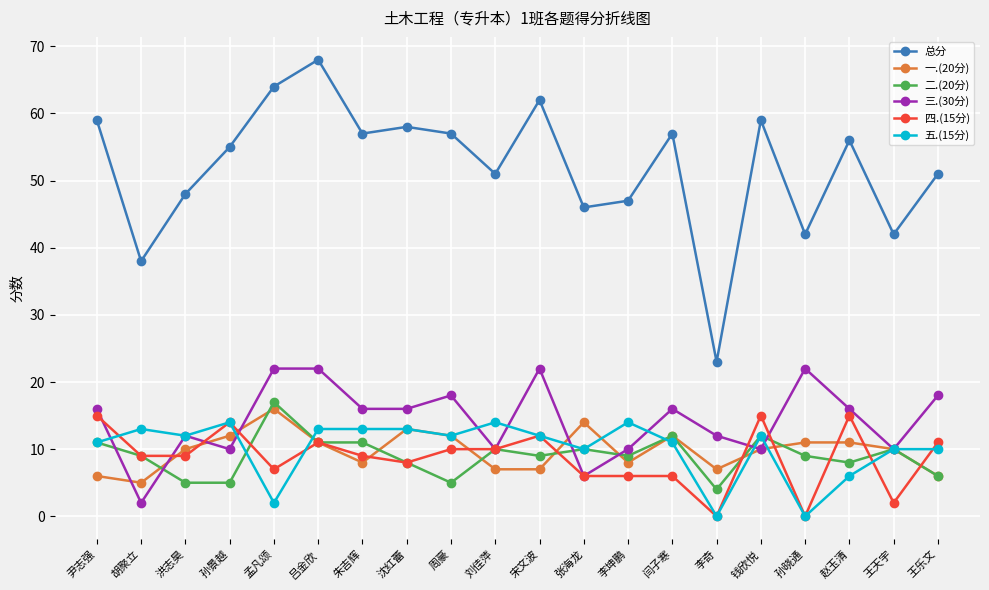

Is the value of 一.(20分) at 吕金欣 greater than the value of 三.(30分) at 李坤鹏?

Yes